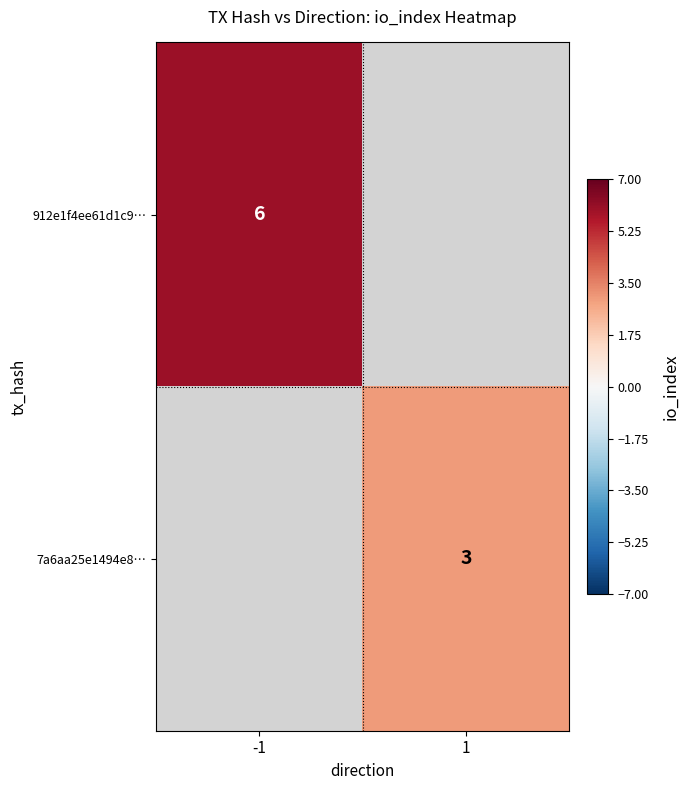

The 7a6aa25e1494e8… series shows 3 at 1. True or false?

True